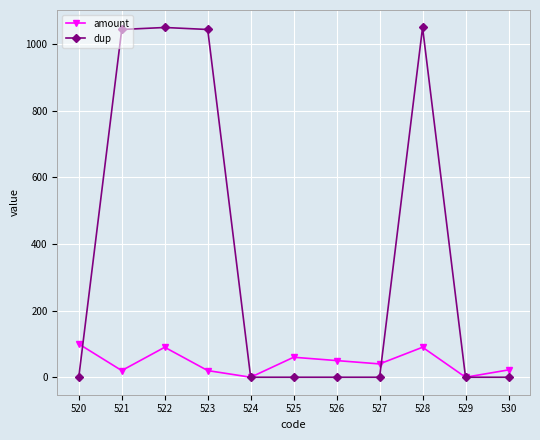

Rank the series at 525 from lowest to highest value.

dup, amount